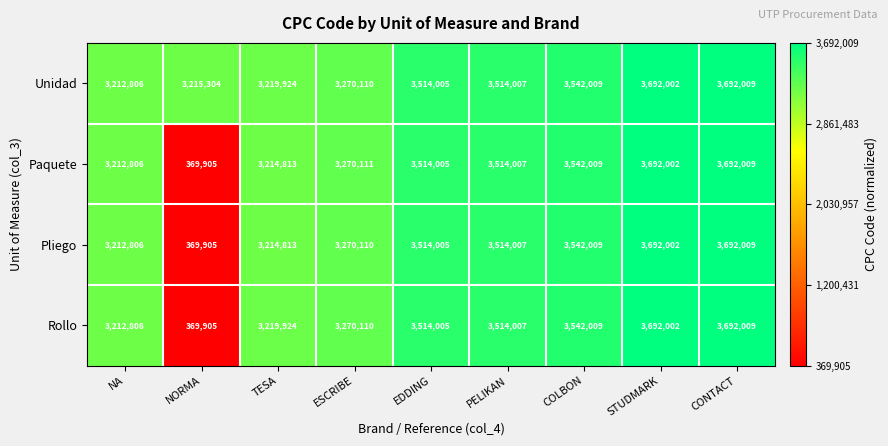

The value of Unidad at NA is 3212806. True or false?

True